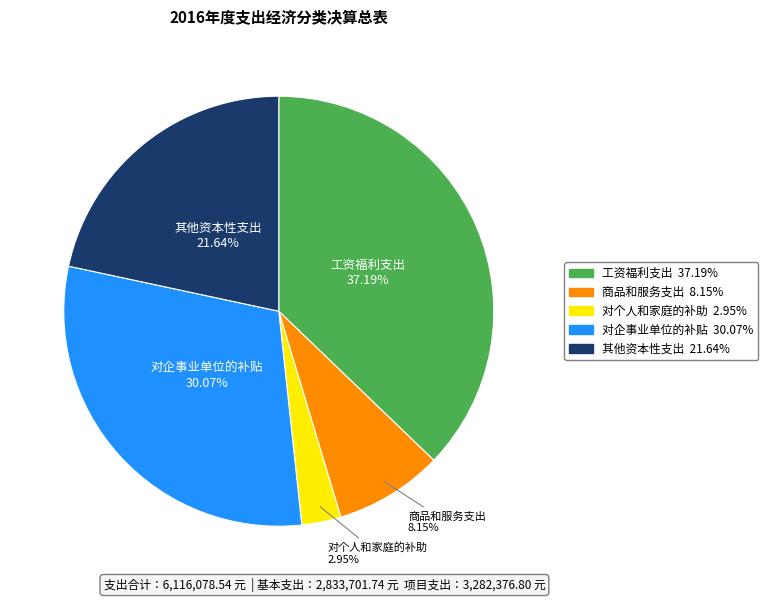

What percentage is NOT represented by 对企事业单位的补贴?

69.9%